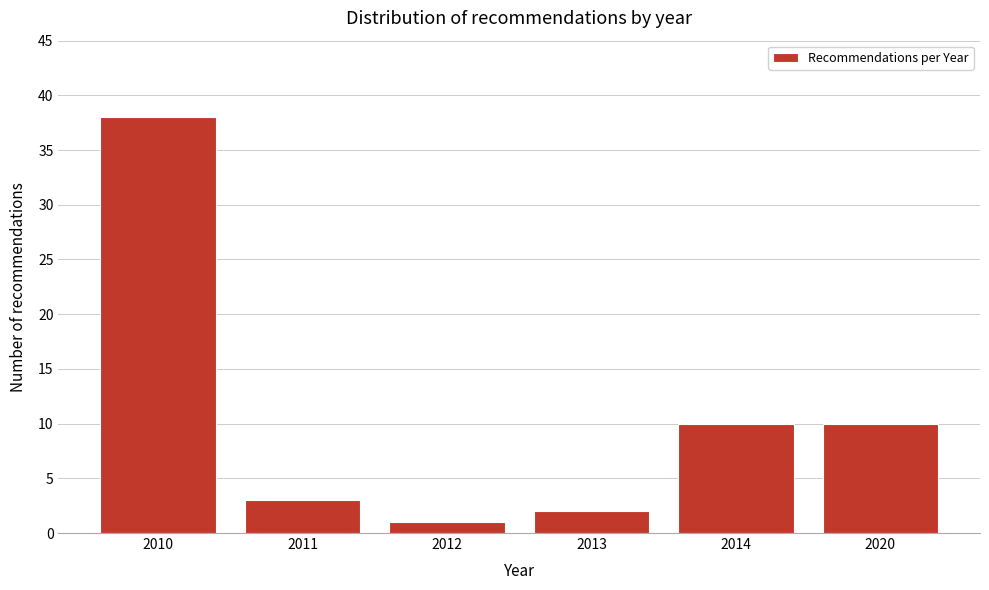

Reading left to right, what are all the values shown in this chart?

2010=38	2011=3	2012=1	2013=2	2014=10	2020=10